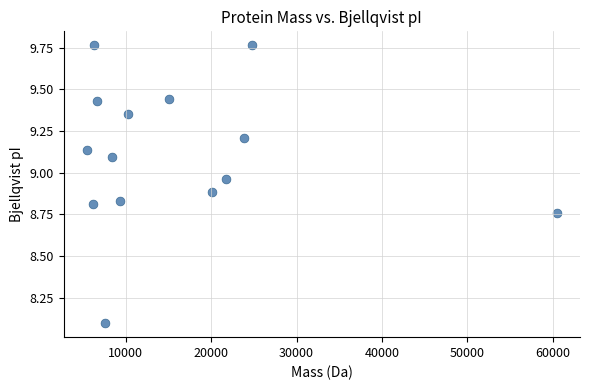

What is the range of Y values (max minus min)?

1.7